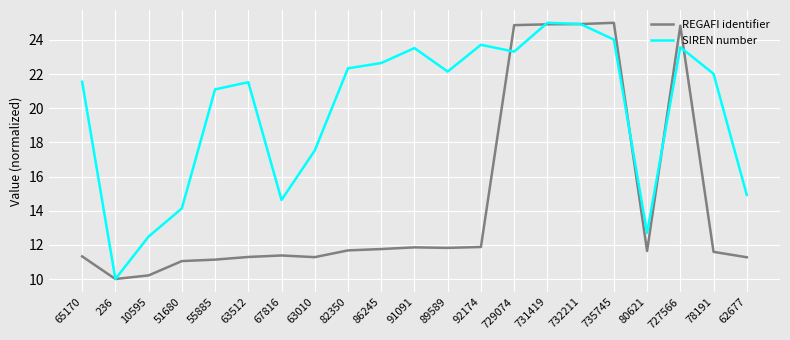

Which series has the largest total across all categories?

SIREN number